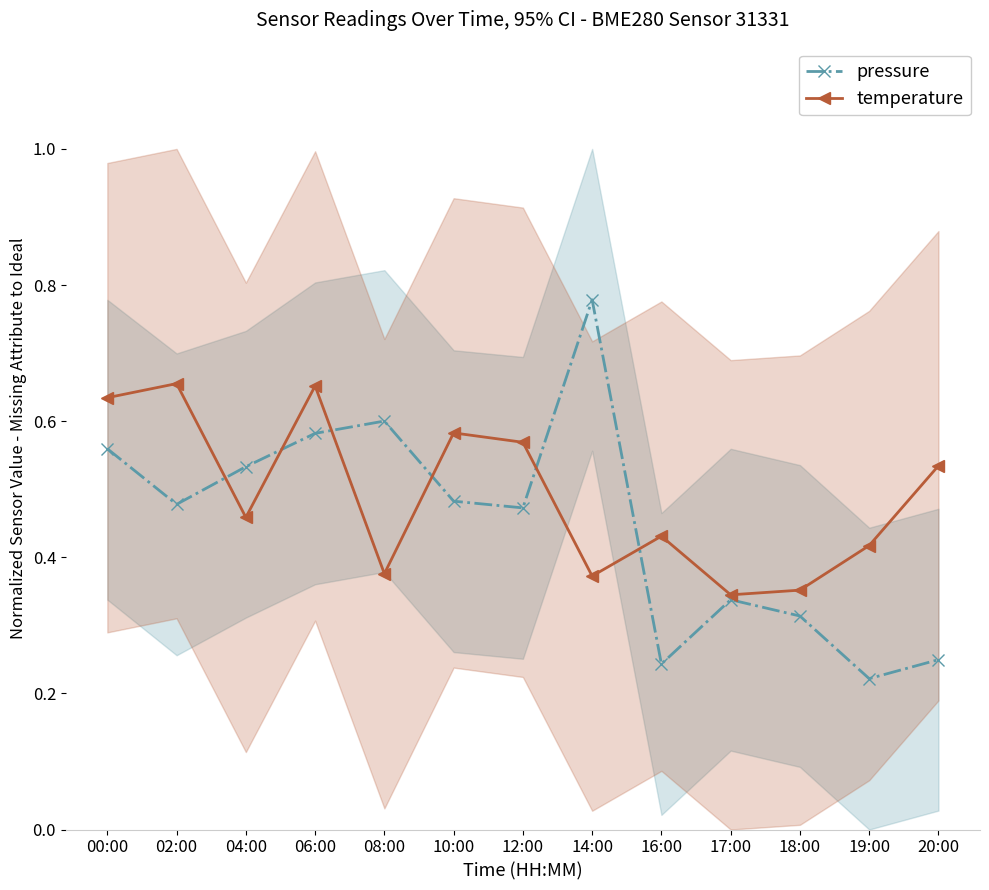

Between 18:00 and 06:00, which is larger?

06:00